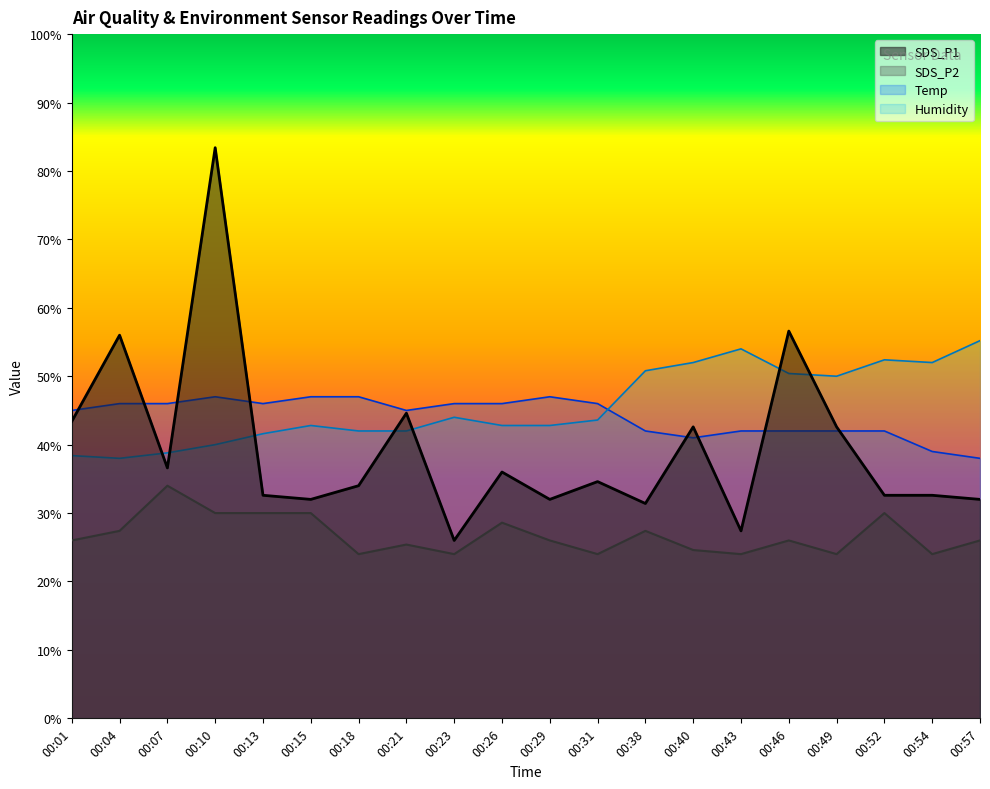

Where is the first local minimum for SDS_P2?

00:18